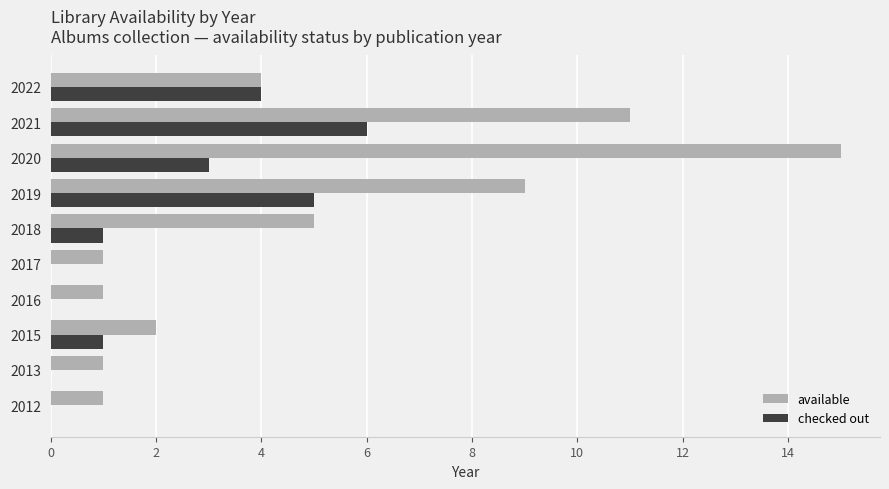

How many checked out values are between 0 and 4?

8